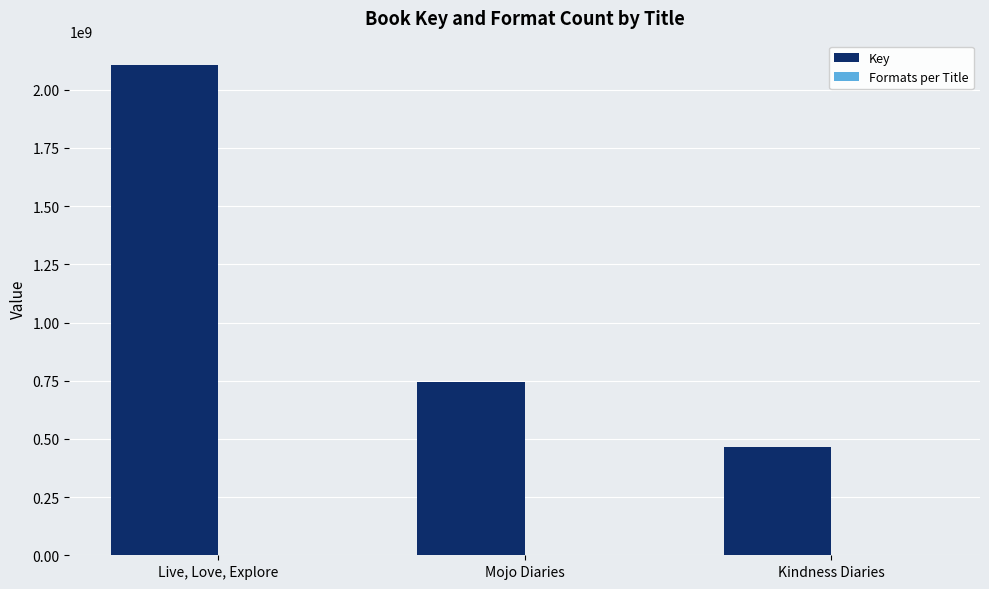

At which category is the sum across all series the highest?

Live, Love, Explore